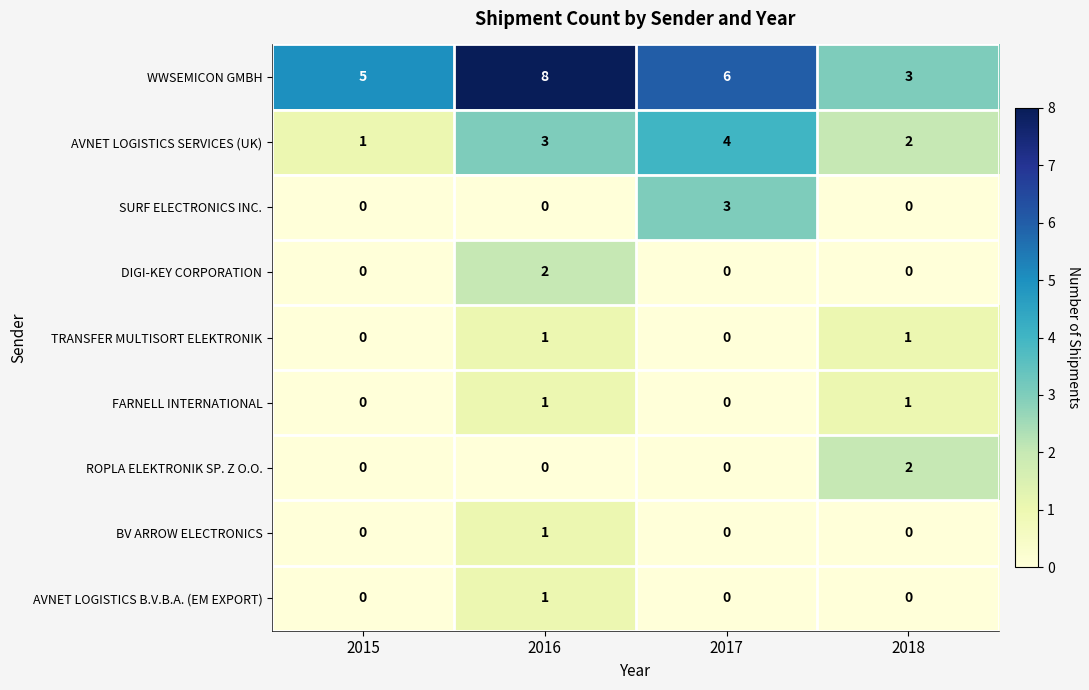

Where is FARNELL INTERNATIONAL nearest to the value 0?

2015